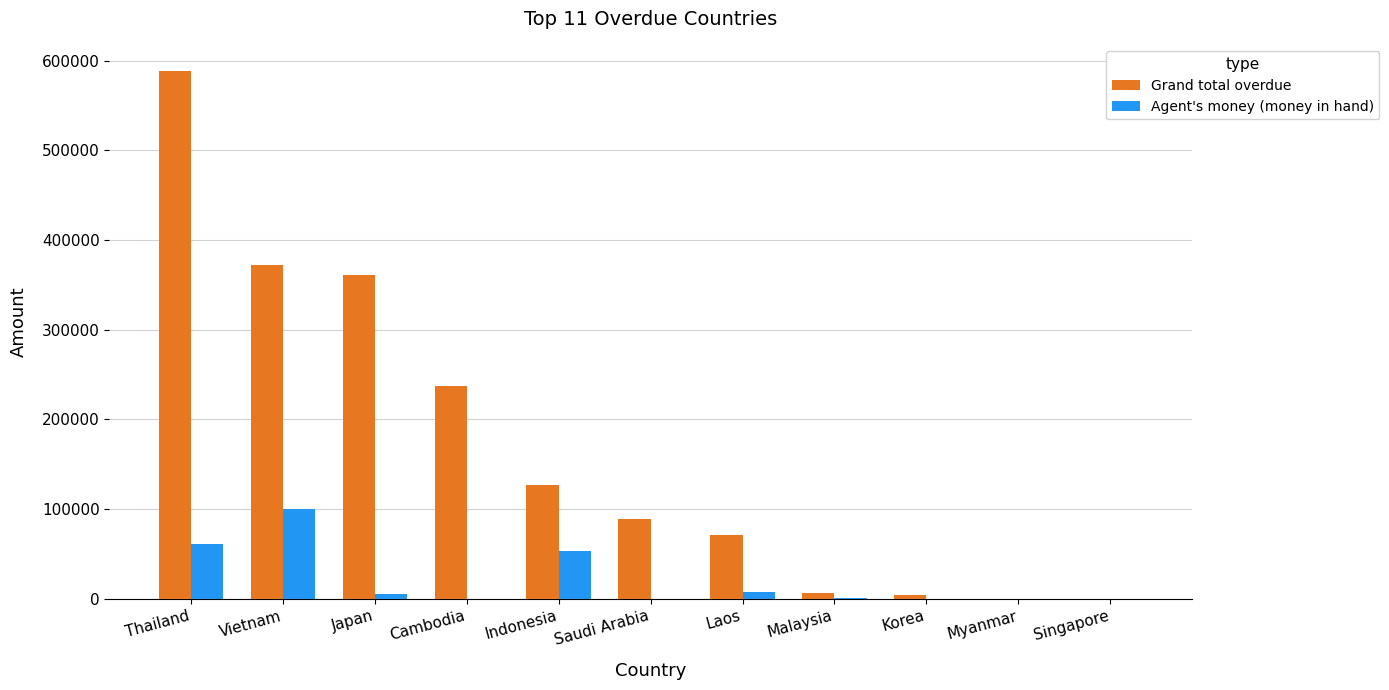

What is the maximum value shown in the chart?

588509.8